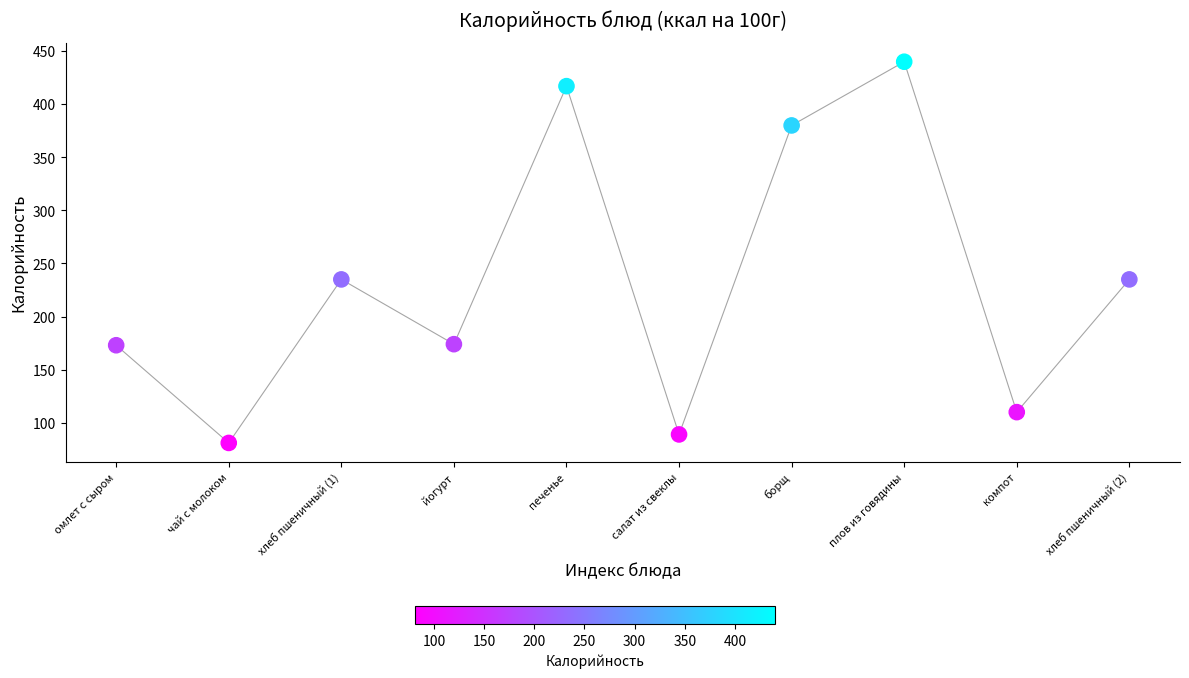

What is the average Y value?

233